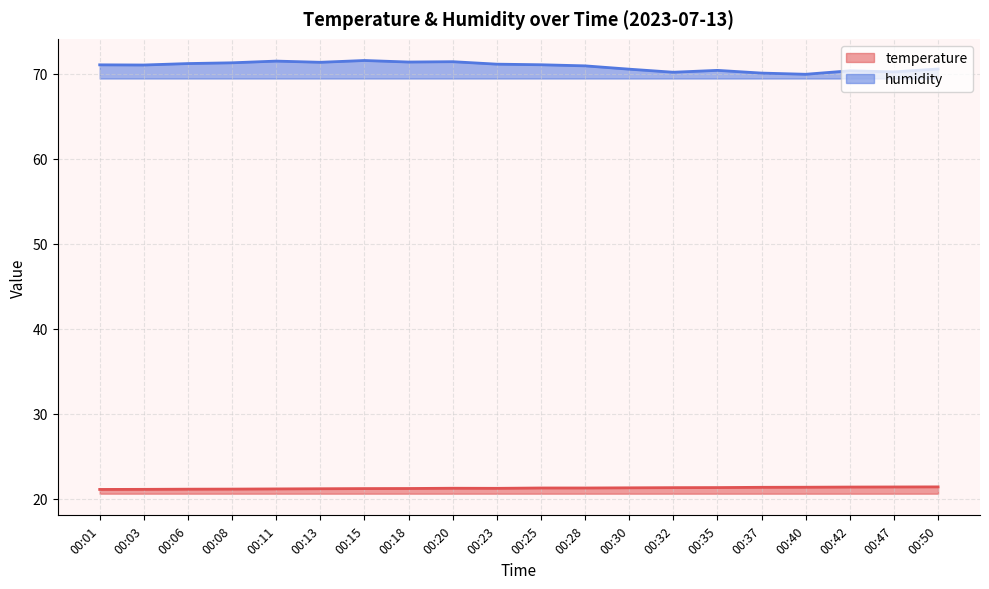

Which category has the highest value in the temperature series?

00:50